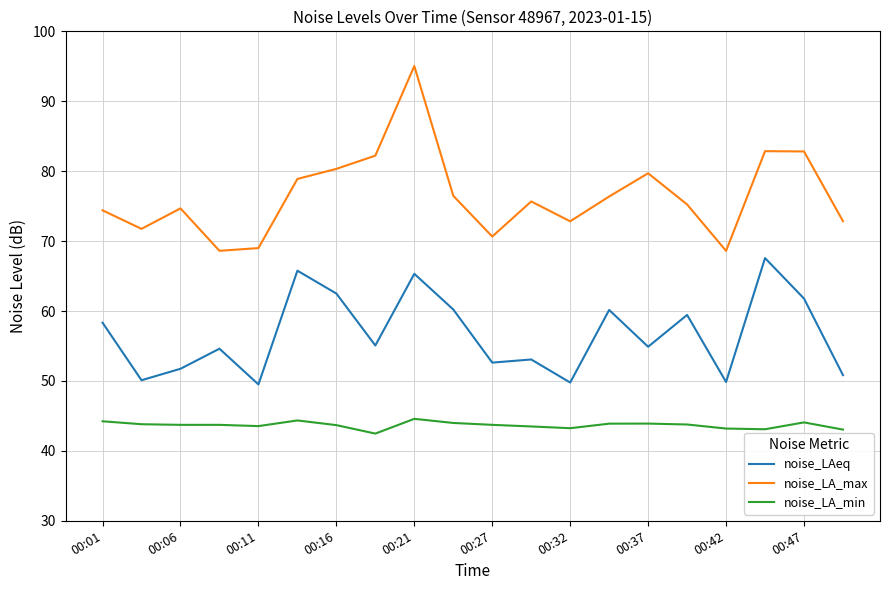

What is the difference between the maximum and minimum values in the noise_LAeq series?

18.1